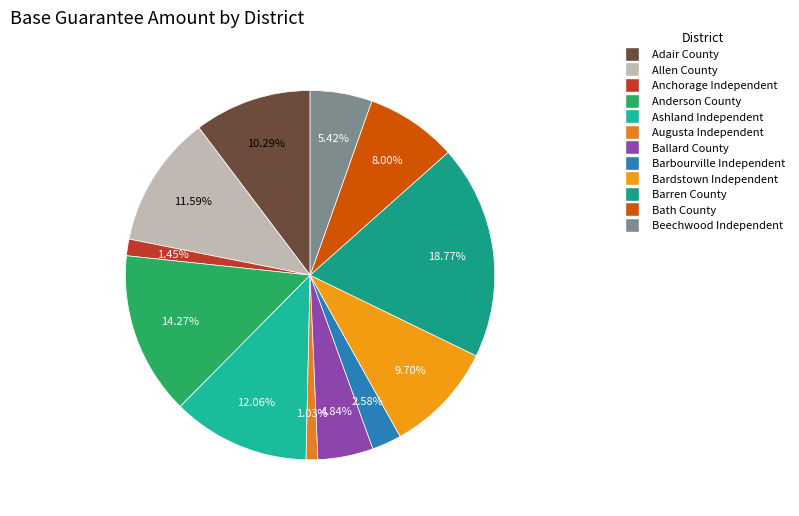

Is it true that Barren County is 27% of the pie?

False